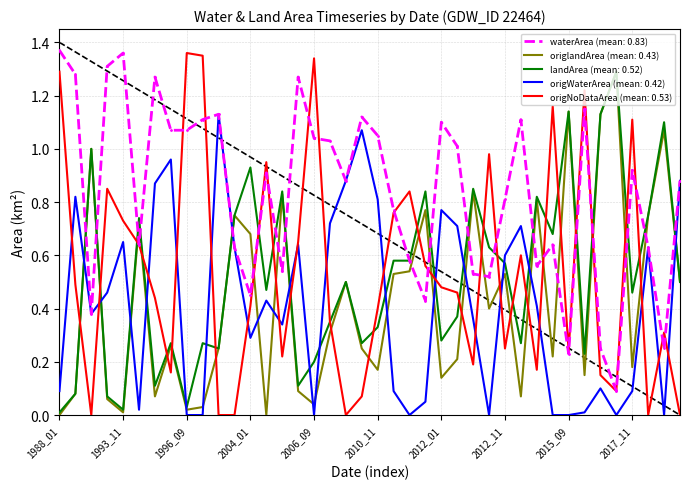

Which series ends up on top after the final intersection of origlandArea (mean: 0.43) and waterArea (mean: 0.83)?

waterArea (mean: 0.83)